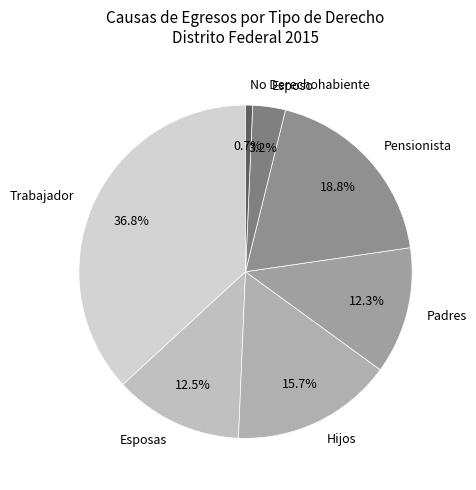

What is the total percentage of Trabajador and No Derechohabiente?

37.5%